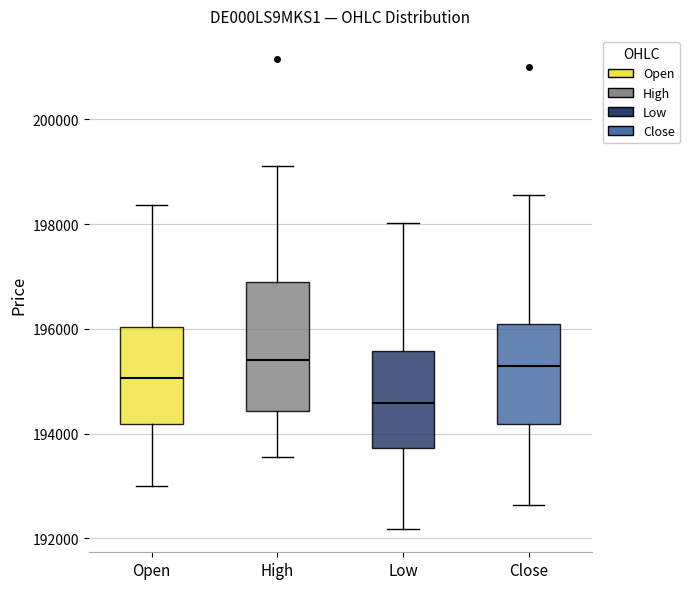

Where does the upper whisker of the box for High end on the y-axis? The values are not printed on the chart, so give them approximately, as read against the axis.

199200